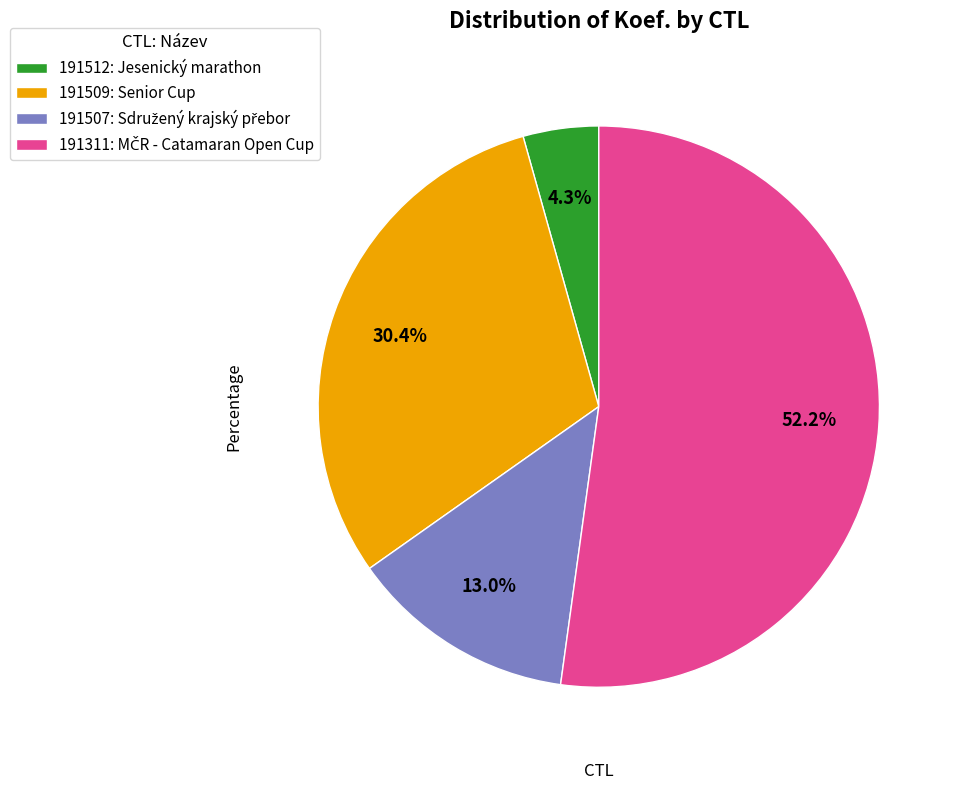

Which category has the smallest portion of the pie?

191512